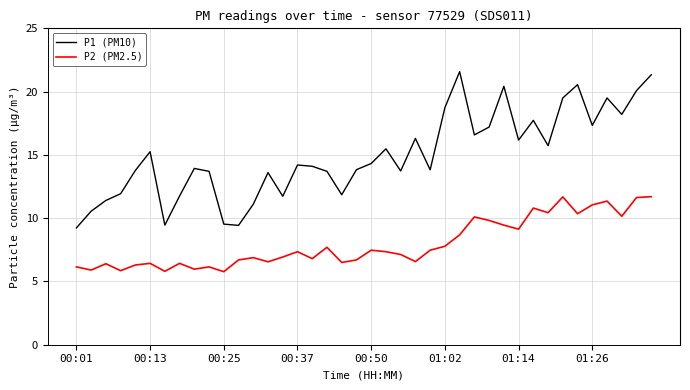

What is the maximum value for P2 (PM2.5)?

11.7